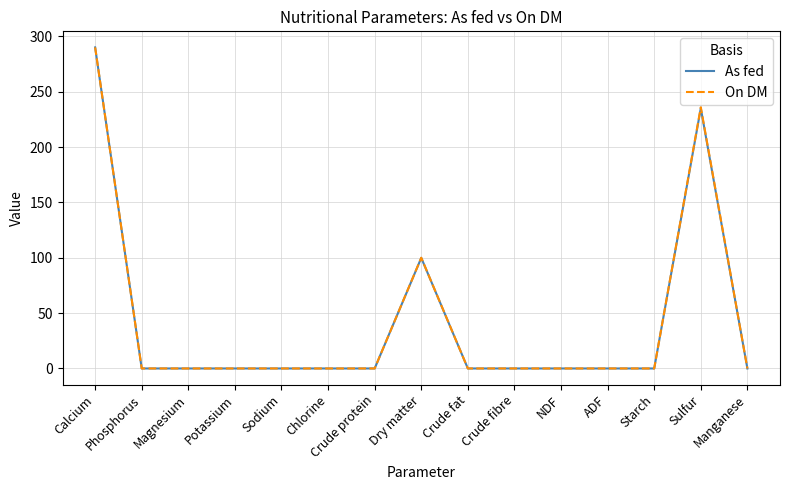

Is the value of On DM at ADF greater than the value of As fed at Sulfur?

No